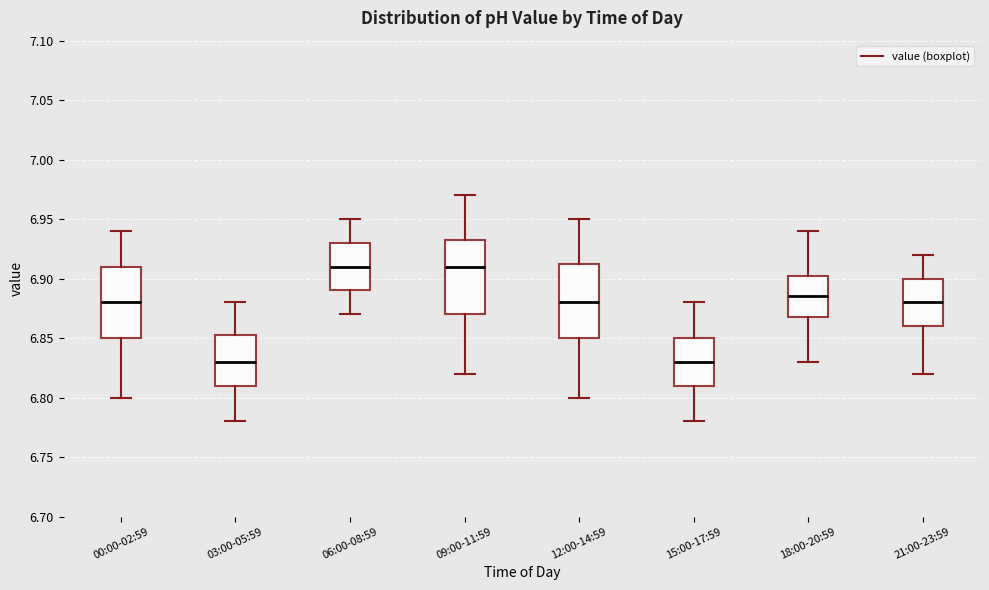

Where is the upper edge of the box for 00:00-02:59 on the y-axis? The values are not printed on the chart, so give them approximately, as read against the axis.

6.910